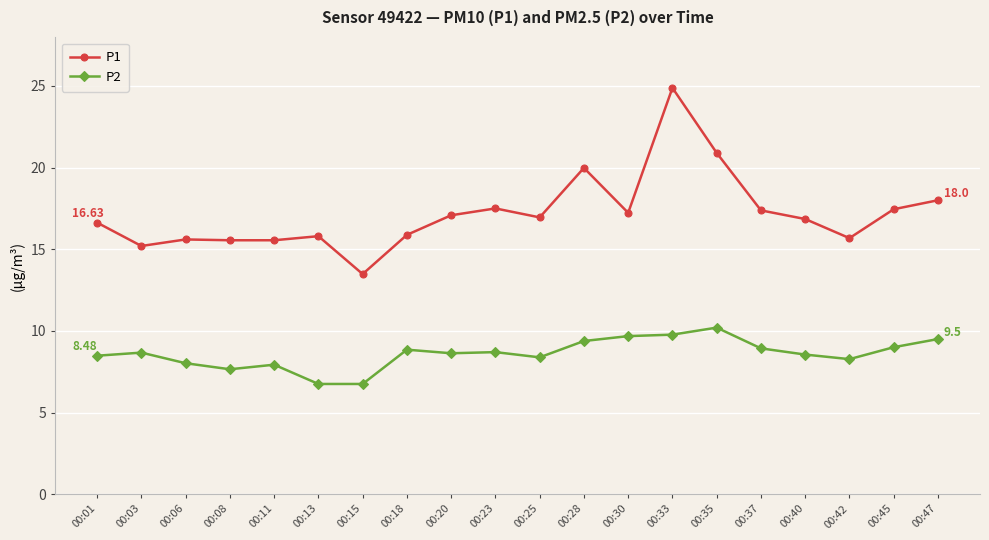

Rank the series at 00:47 from highest to lowest value.

P1, P2